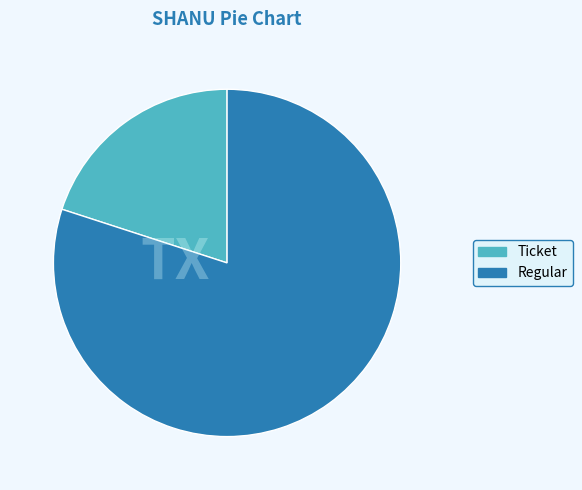

What is the smallest slice in the pie chart?

Ticket